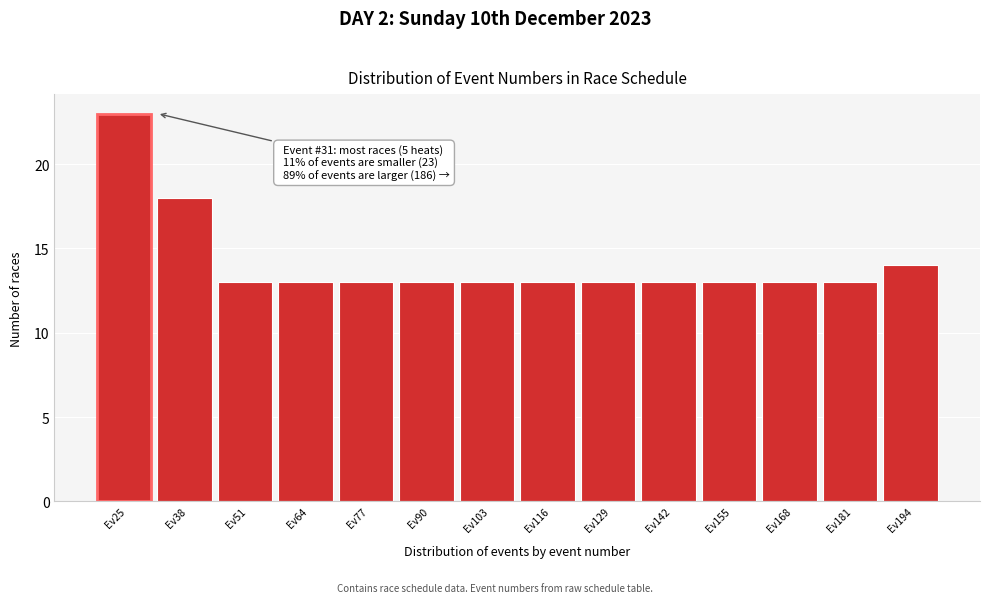

Reading right to left, list all the values displayed in this chart.

Ev194=14	Ev181=13	Ev168=13	Ev155=13	Ev142=13	Ev129=13	Ev116=13	Ev103=13	Ev90=13	Ev77=13	Ev64=13	Ev51=13	Ev38=18	Ev25=23